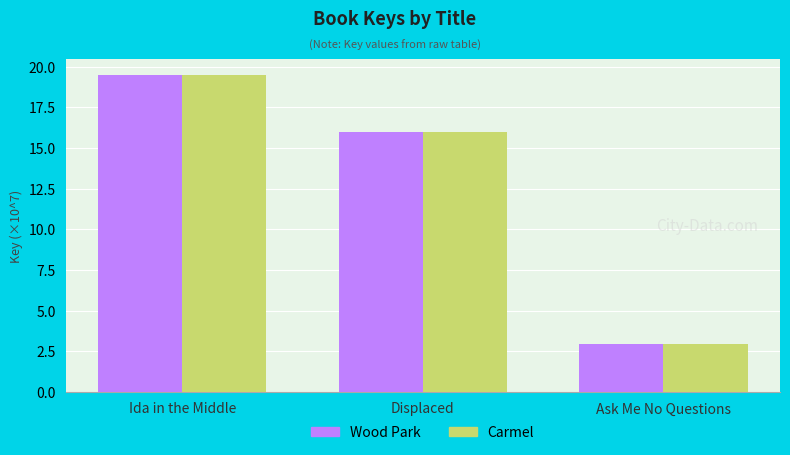

The Carmel series shows 11.1 at Displaced. True or false?

False